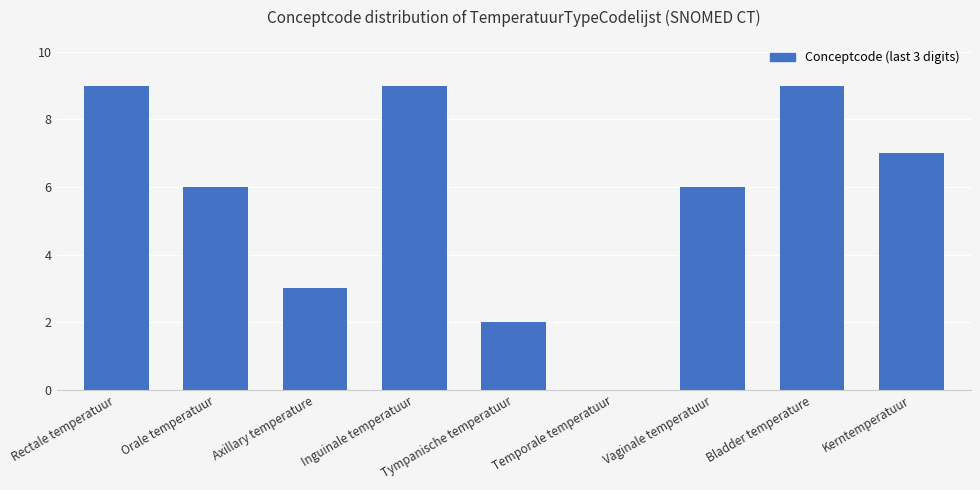

Approximately how many times larger is the value at Vaginale temperatuur compared to Orale temperatuur?

1.0